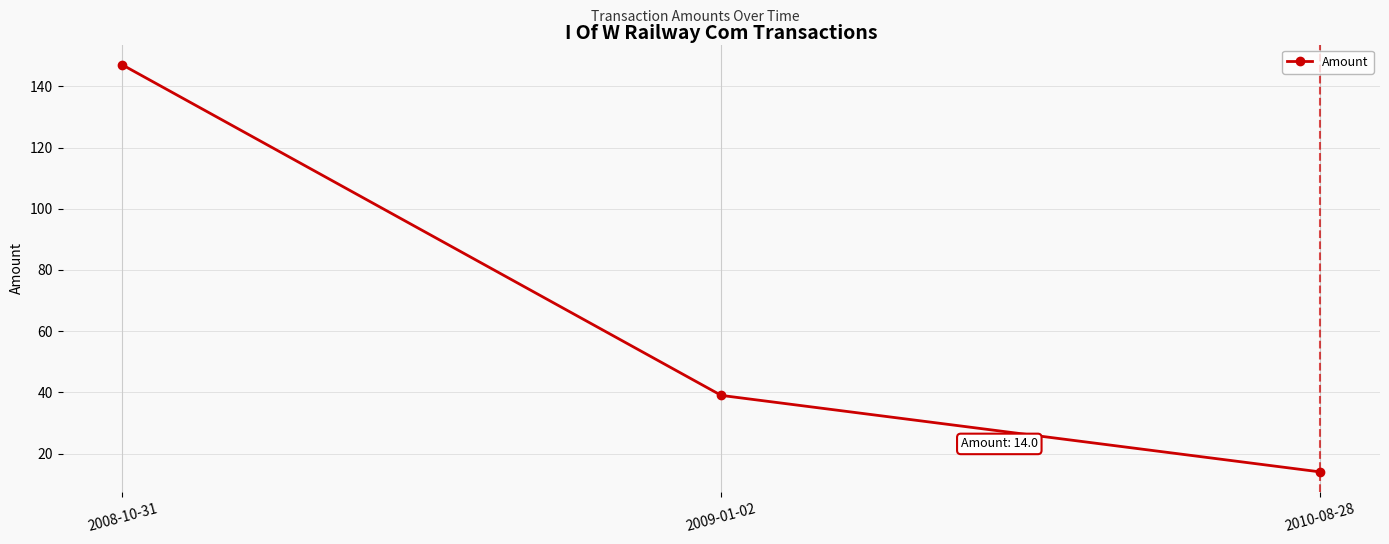

What is the sum of all values?

200